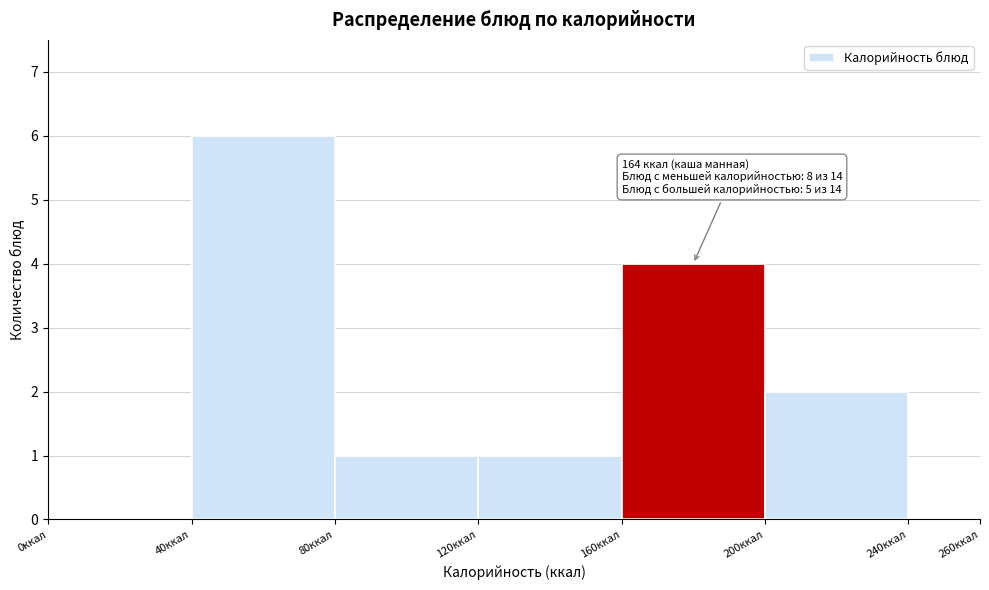

Over which range of the x-axis is the bar tallest?

40 to 80